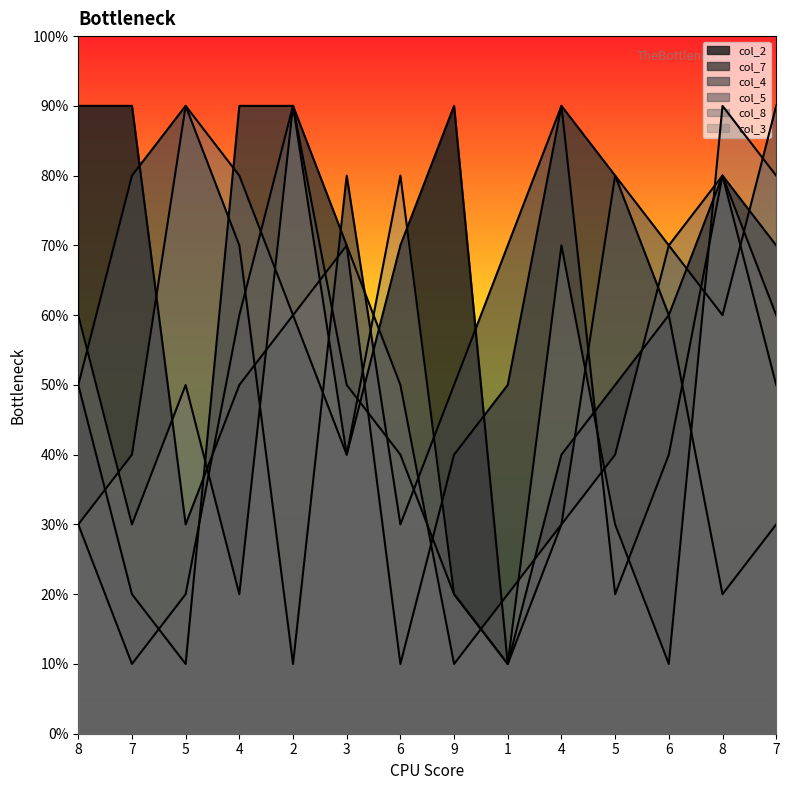

How many data points does each series have?

14